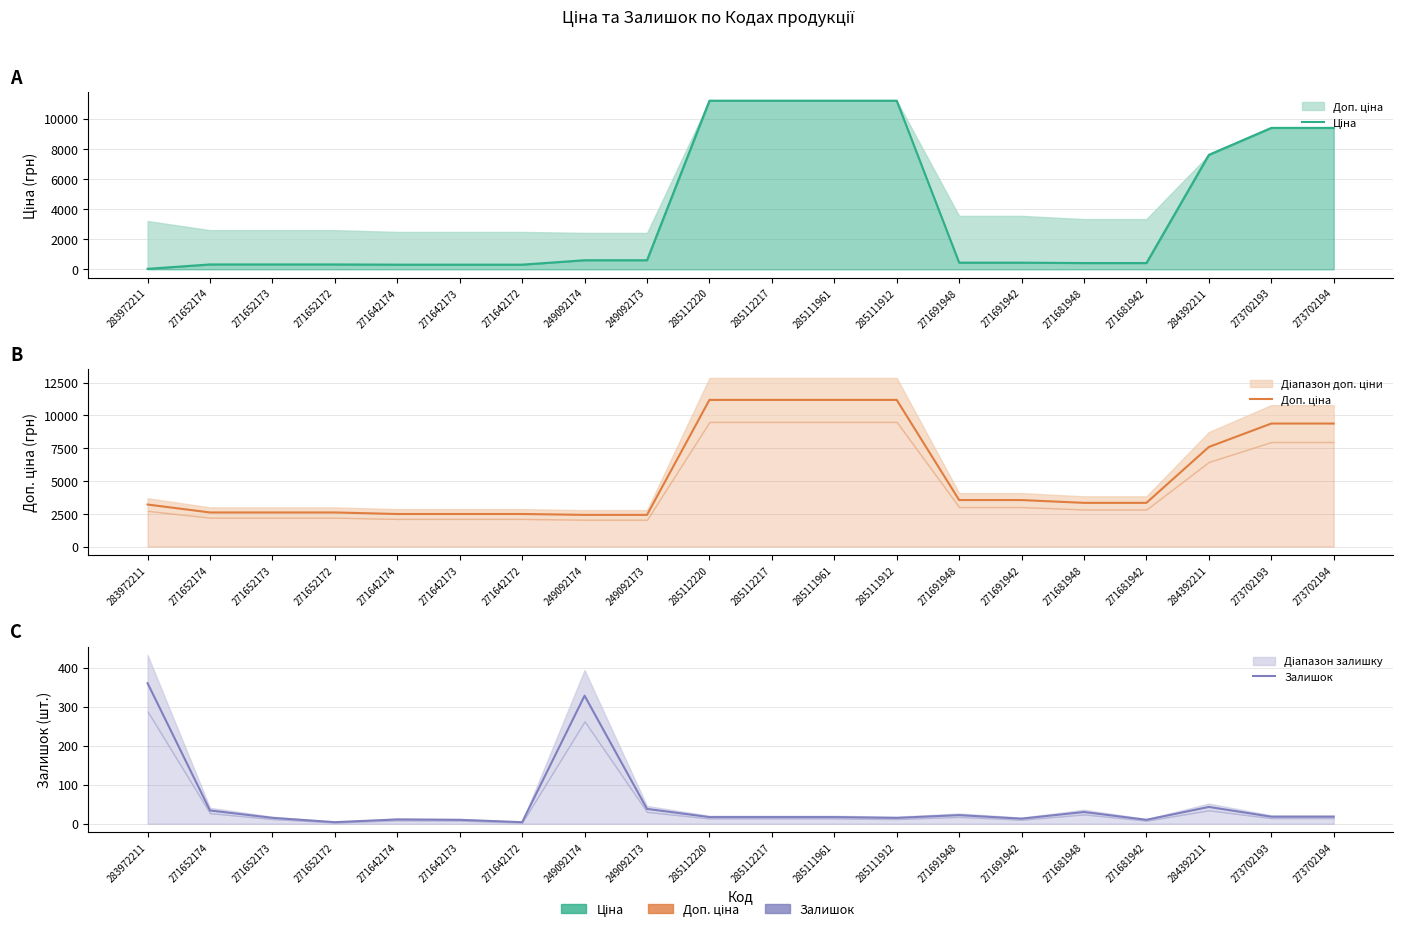

What is the sum of the Залишок values at 271642174 and 271642173?

21.0